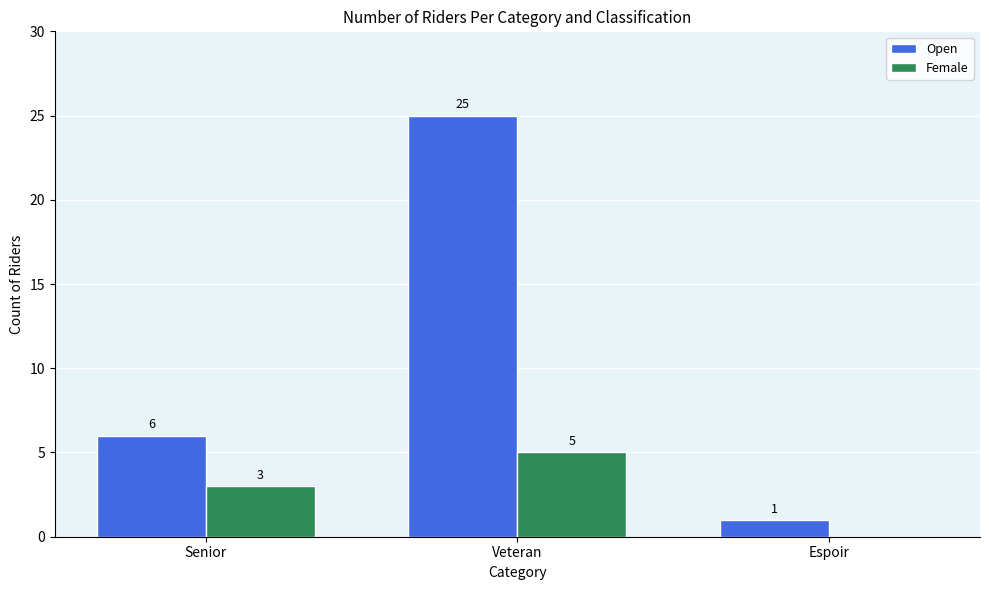

How many positive values does the Female series have?

2